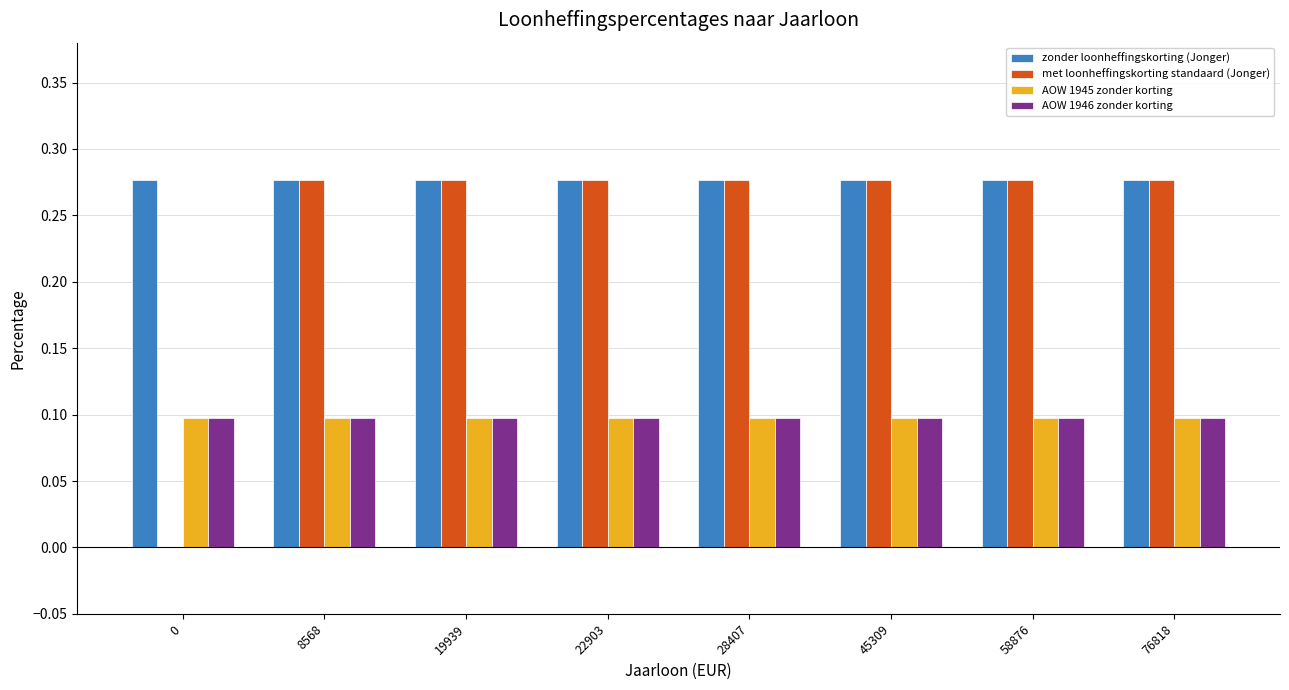

What is the sum of the zonder loonheffingskorting (Jonger) values at 0 and 58876?

0.6